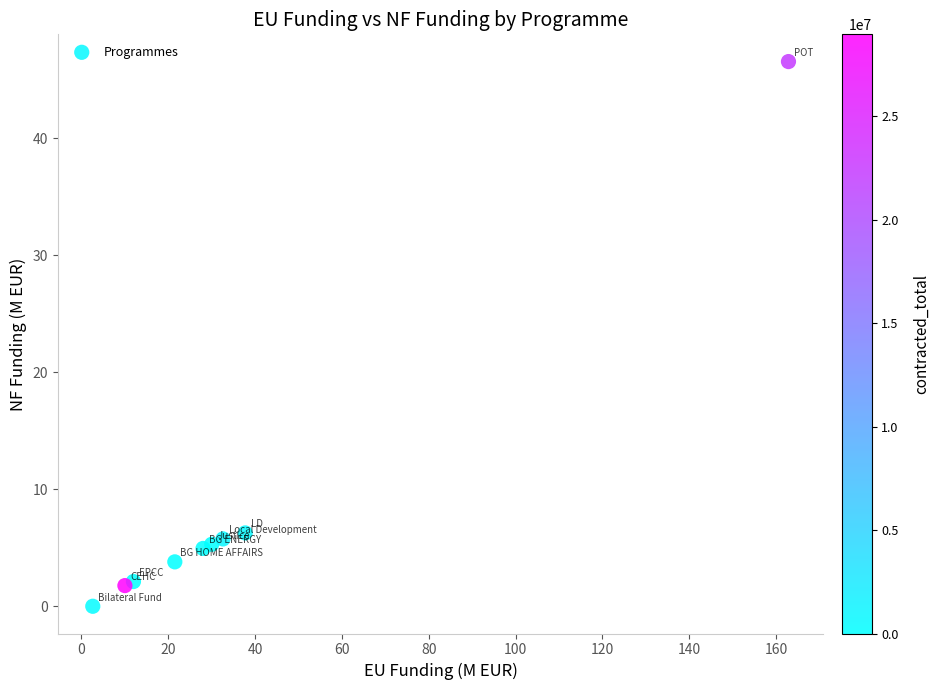

What is the range of X values (max minus min)?

160.3